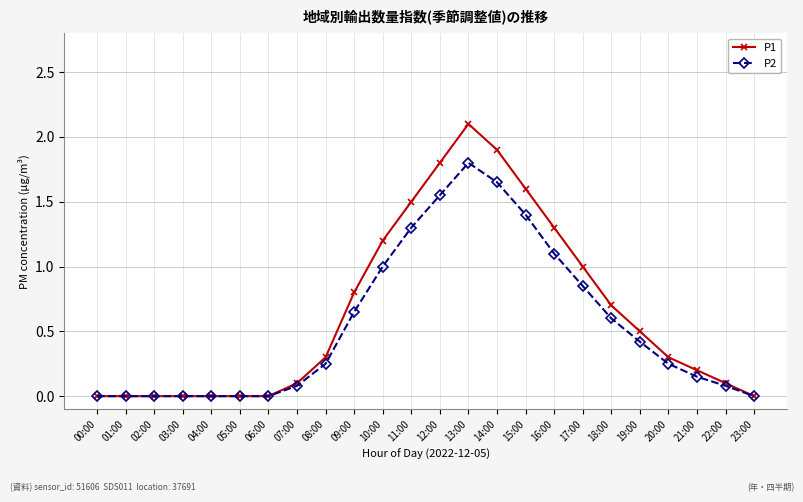

What is the label of the 6th point from the right?

18:00